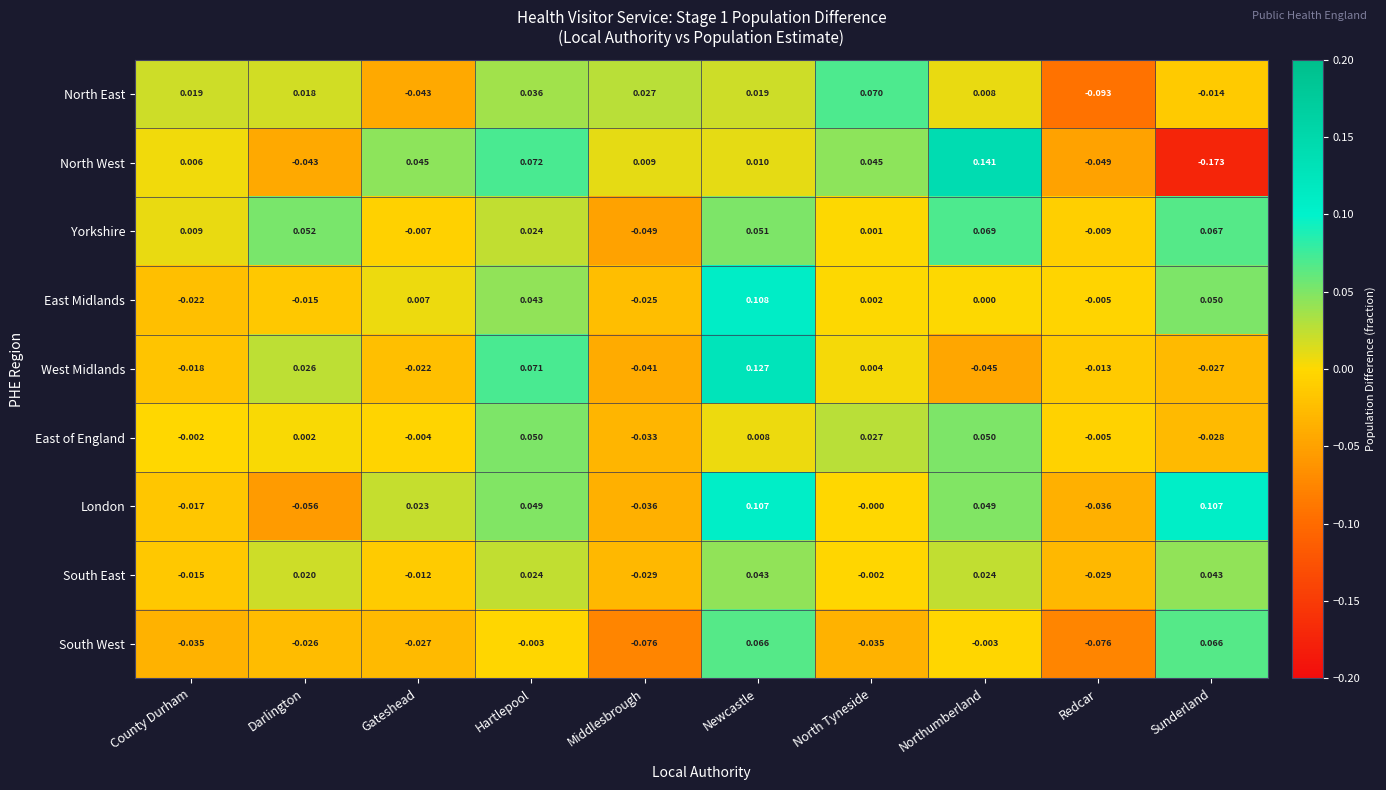

Rank the series by their maximum value, from lowest to highest.

South East, East of England, South West, Yorkshire, North East, London, East Midlands, West Midlands, North West